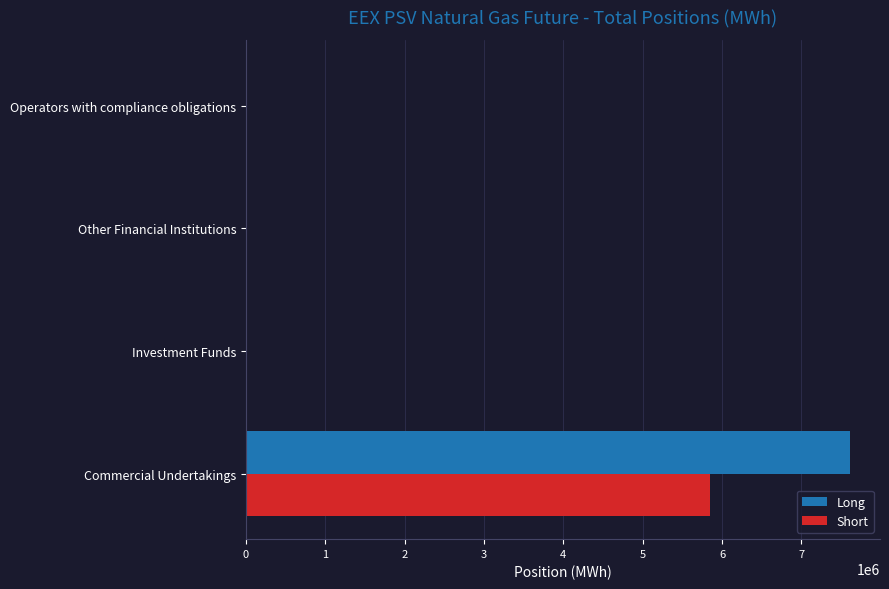

Is the value of Short at Commercial Undertakings greater than the value of Long at Investment Funds?

Yes